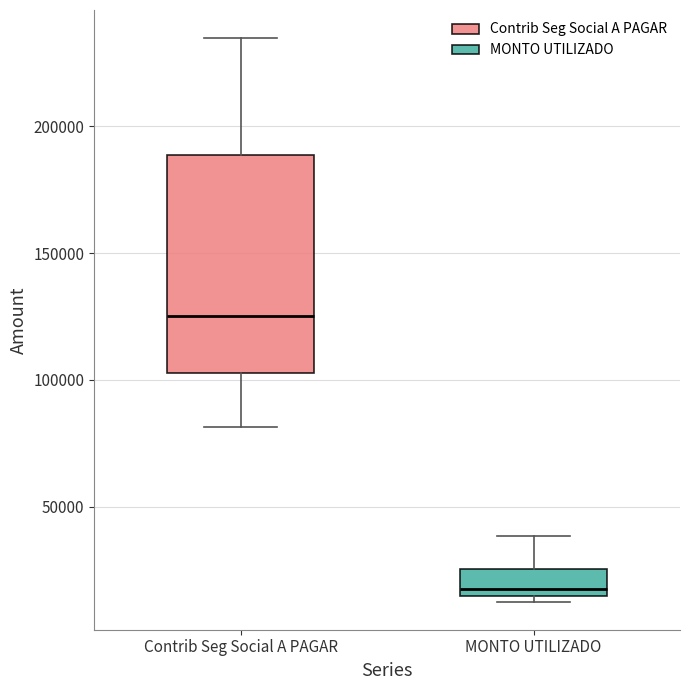

Comparing the boxes themselves (not the whiskers), which one is the tallest?

Contrib Seg Social A PAGAR